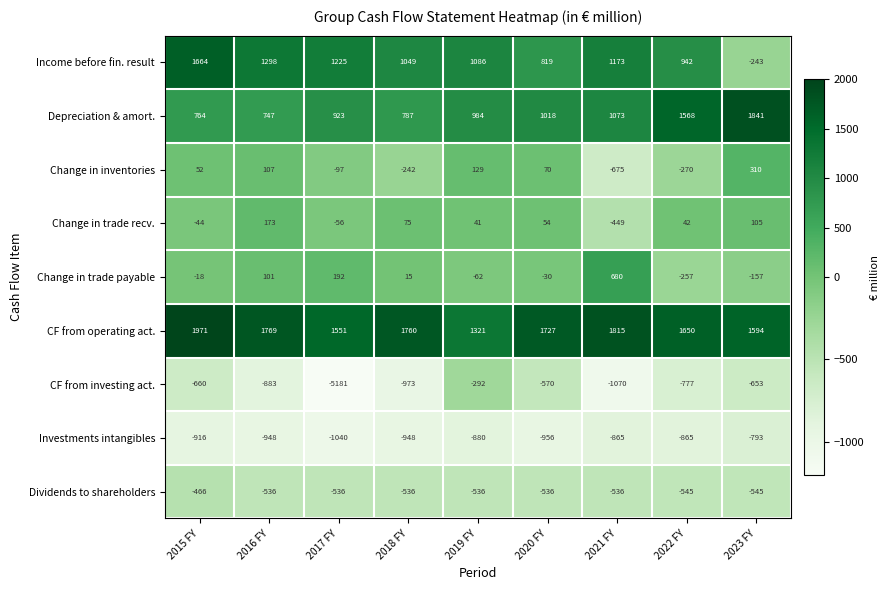

True or false: Change in inventories has a value of 129 at 2019 FY.

True